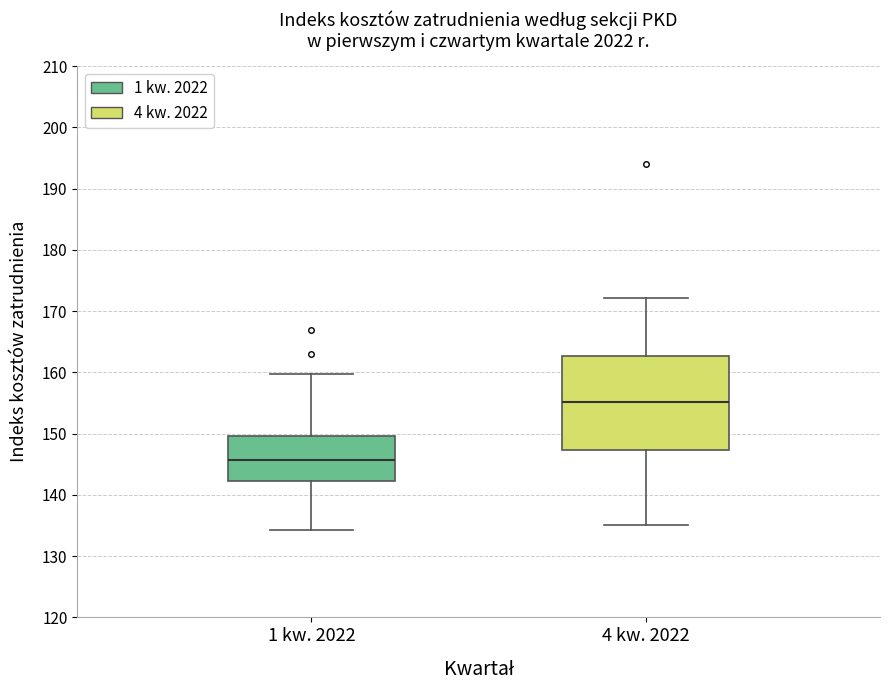

Reading left to right, read every box against the y-axis: the position of its median line, the range the box covers, and the ends of its whiskers. The values are not printed on the chart, so give them approximately, as read against the axis.

1 kw. 2022: median 146, box 142 to 150, whiskers 134 to 160
4 kw. 2022: median 155, box 147 to 163, whiskers 135 to 172